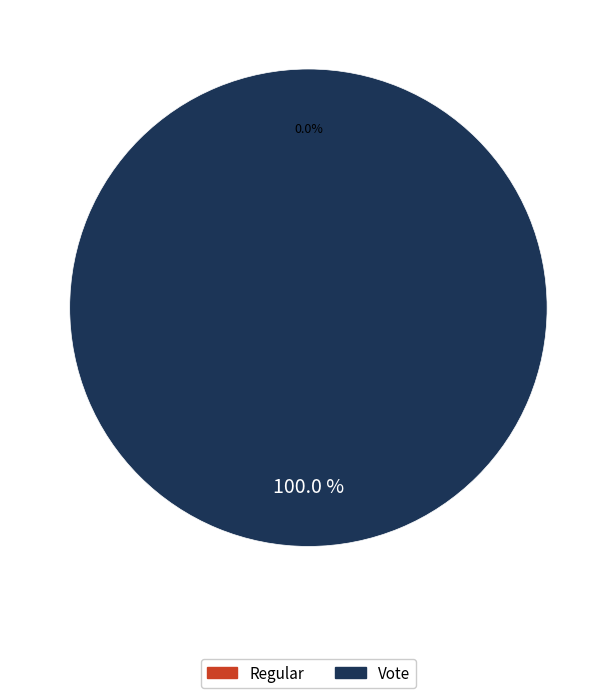

Which slice represents more than half of the pie?

Vote